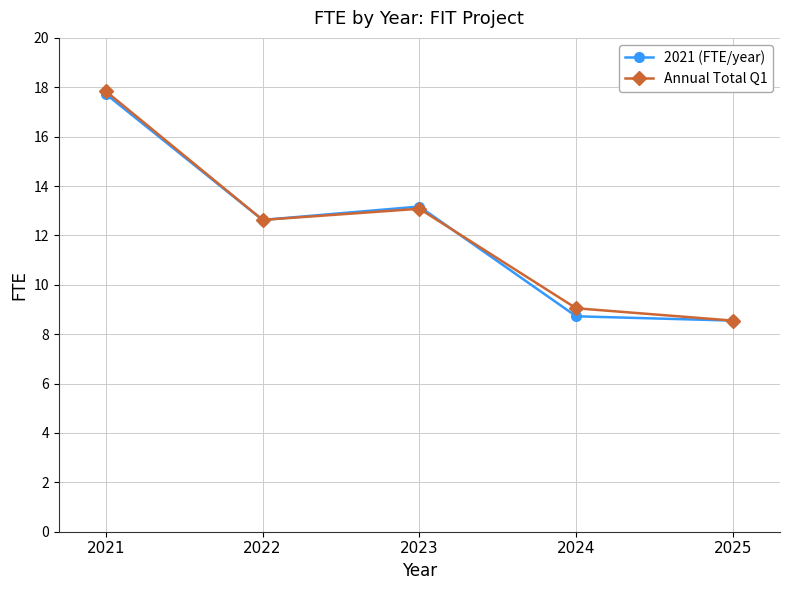

What is the value of the Annual Total Q1 point at the 3rd from the left?

13.1